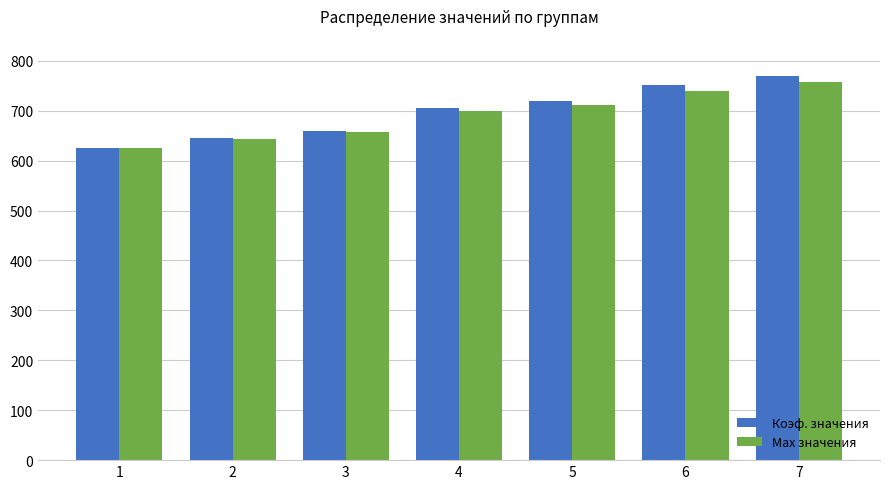

At which category does the chart reach its peak across all series?

7